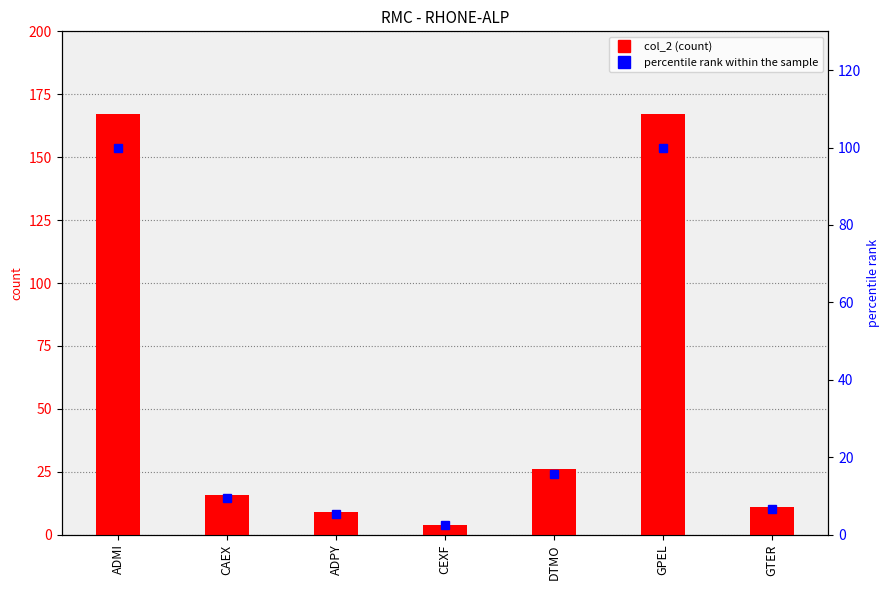

Reading left to right, transcribe all the data shown in this chart.

col_2: ADMI=167.0	CAEX=16.0	ADPY=9.0	CEXF=4.0	DTMO=26.0	GPEL=167.0	GTER=11.0
percentile rank within the sample: ADMI=100.0	CAEX=9.6	ADPY=5.4	CEXF=2.4	DTMO=15.6	GPEL=100.0	GTER=6.6